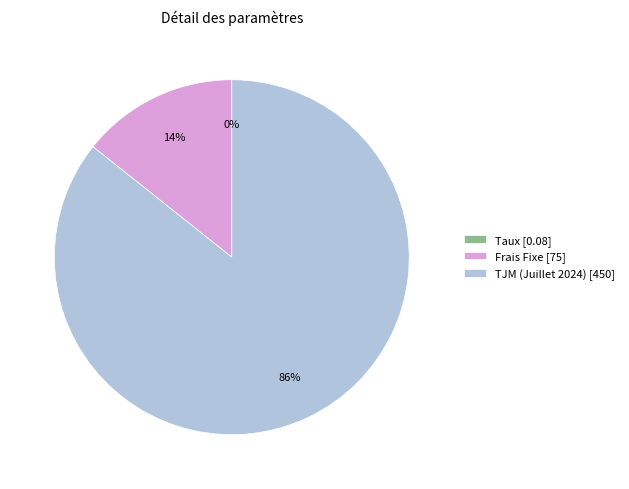

Between TJM (Juillet 2024) and Frais Fixe, which is larger?

TJM (Juillet 2024)